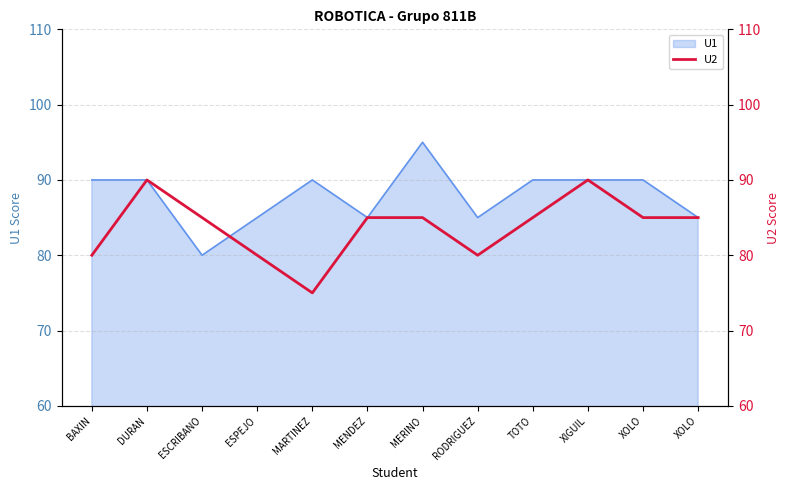

What is the label of the 2nd point from the right?

XOLO